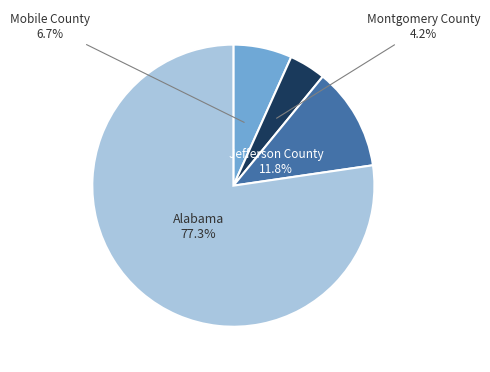

To the nearest percent, what is the average slice percentage?

25%